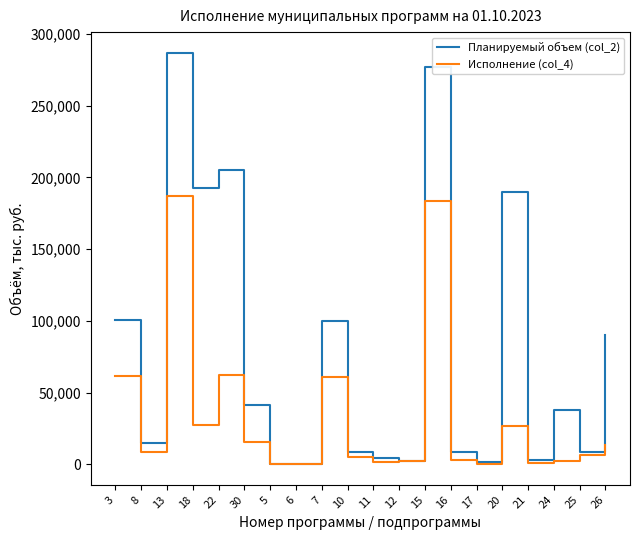

Is it true that Исполнение (col_4) equals 62319.0 at 22?

True